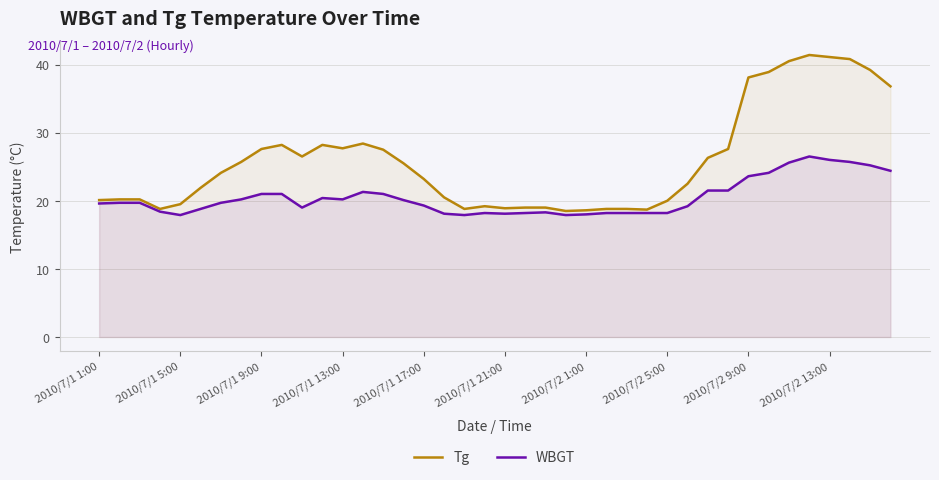

How many values in the Tg series are below 24?

20